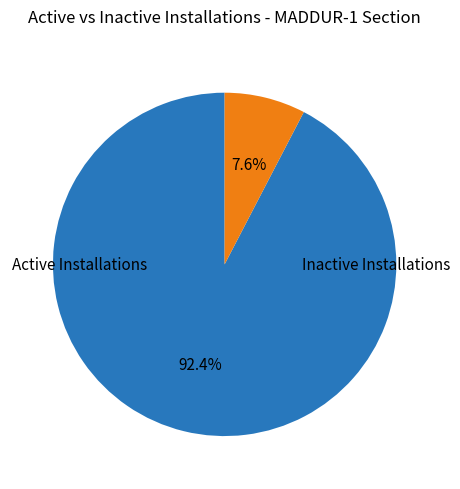

What is the largest slice in the pie chart?

Active Installations